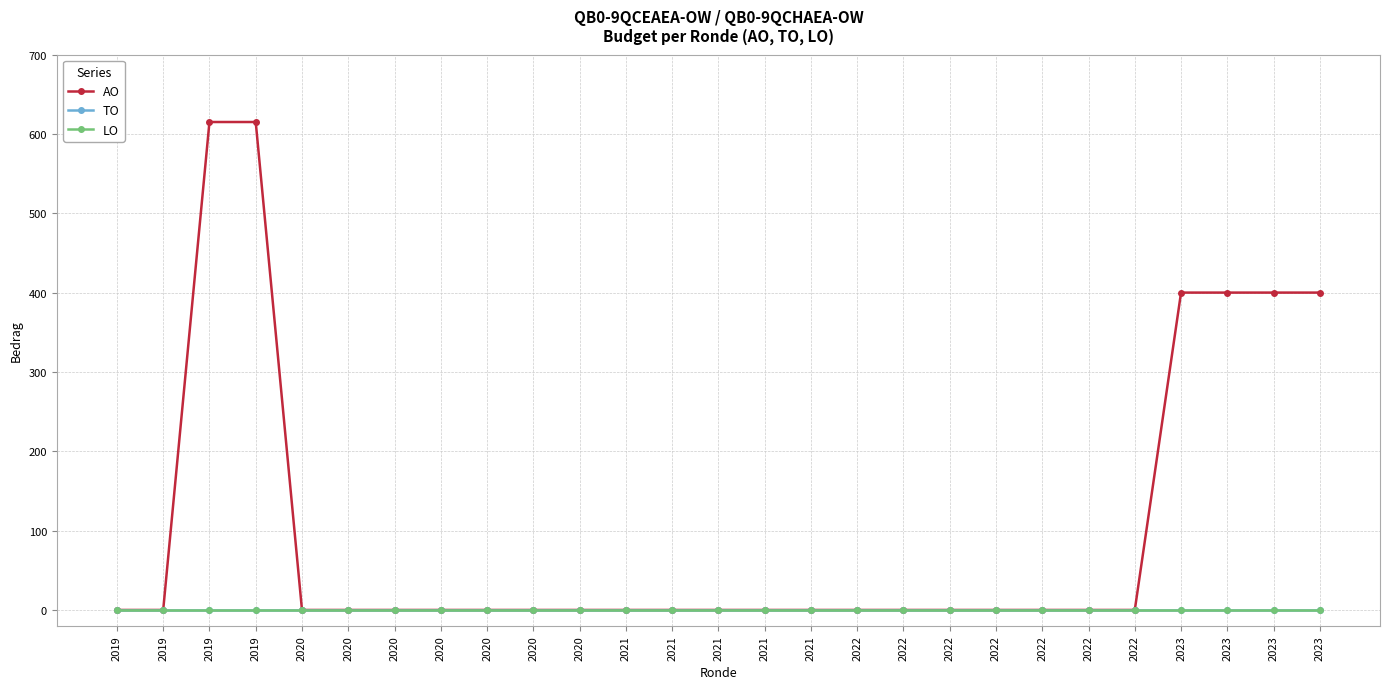

Is this an area chart (filled region under the line)?

No